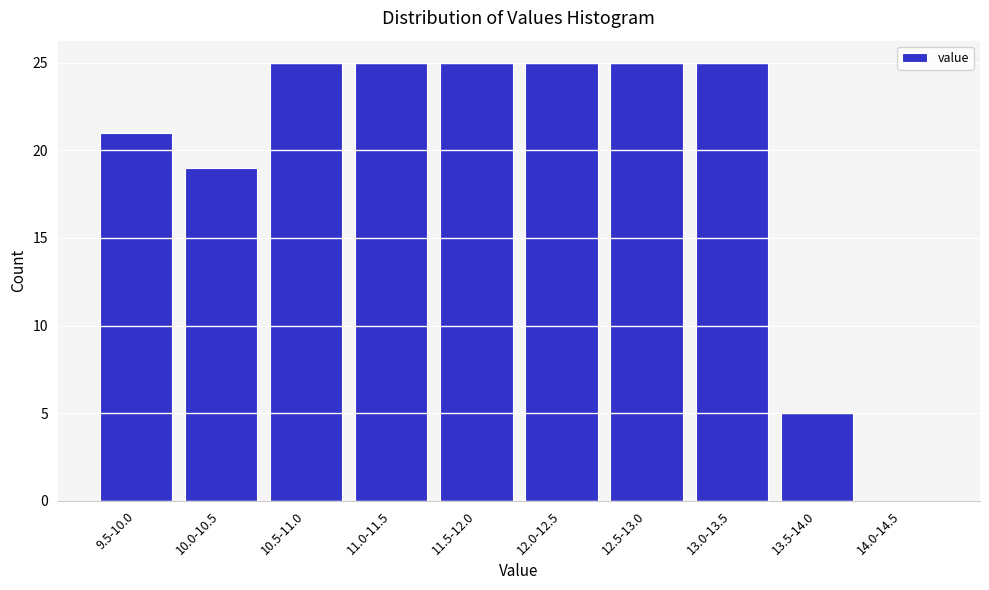

Reading left to right, list all the values displayed in this chart.

9.5-10.0=21	10.0-10.5=19	10.5-11.0=25	11.0-11.5=25	11.5-12.0=25	12.0-12.5=25	12.5-13.0=25	13.0-13.5=25	13.5-14.0=5	14.0-14.5=0